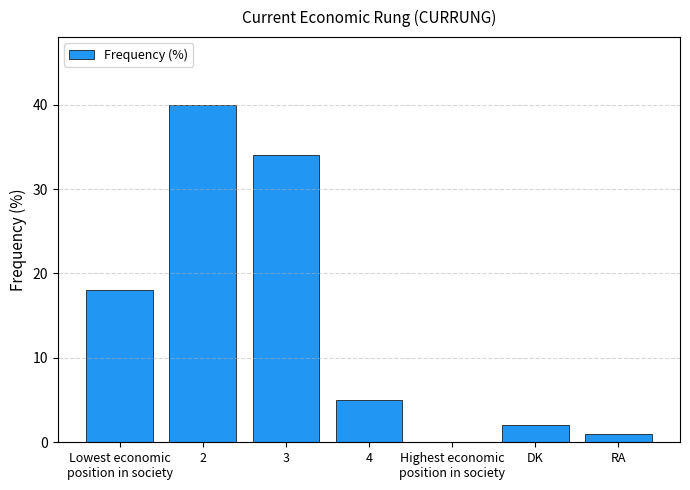

Reading left to right, transcribe all the data shown in this chart.

Lowest economic
position in society=18	2=40	3=34	4=5	Highest economic
position in society=0	DK=2	RA=1